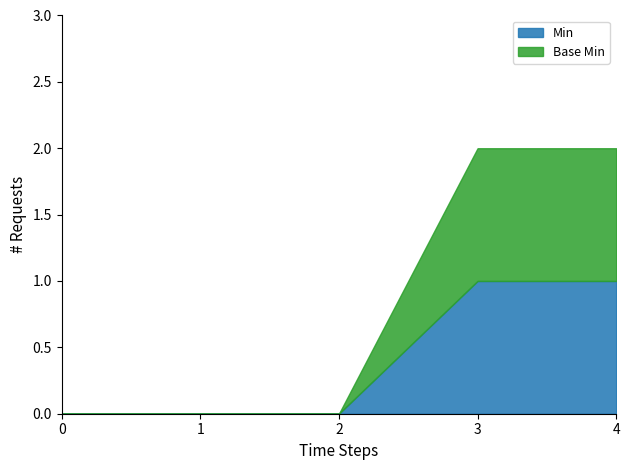

At how many categories does at least one series exceed 0?

2